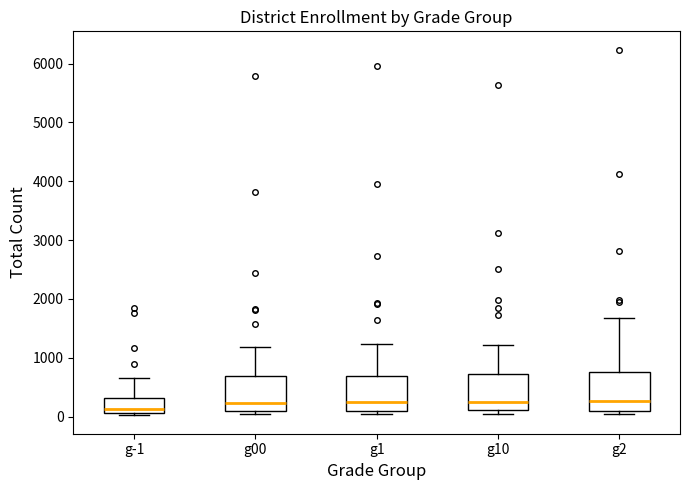

Reading left to right, read every box against the y-axis: the position of its median line, the range the box covers, and the ends of its whiskers. The values are not printed on the chart, so give them approximately, as read against the axis.

g-1: median 100 (just above the box's lower edge), box 100 to 300, whiskers 0 to 700
g00: median 200, box 100 to 700, whiskers 0 to 1200
g1: median 300, box 100 to 700, whiskers 0 to 1200
g10: median 200, box 100 to 700, whiskers 0 to 1200
g2: median 300, box 100 to 800, whiskers 0 to 1700